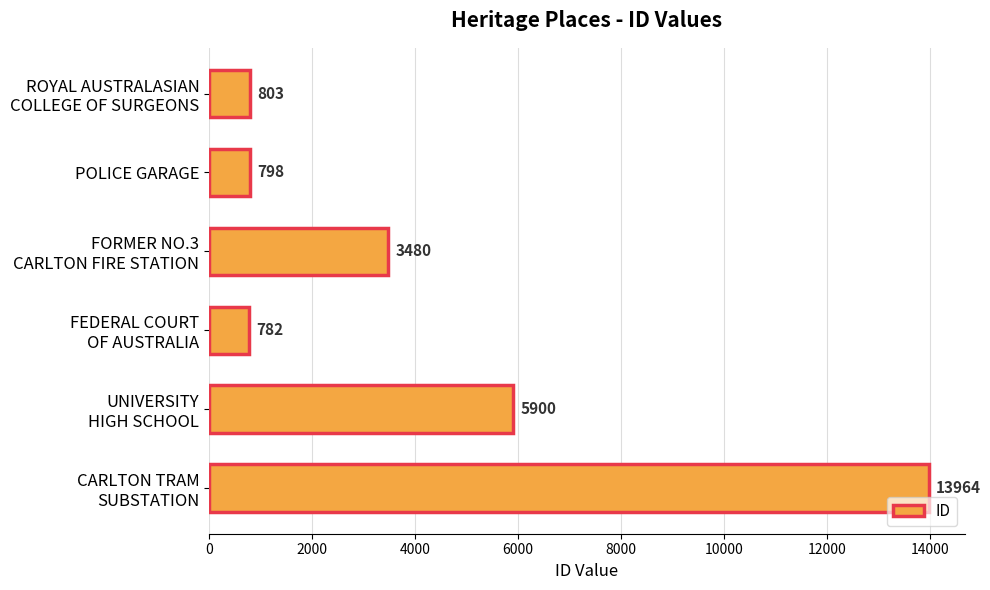

How many data points are less than 3480?

3